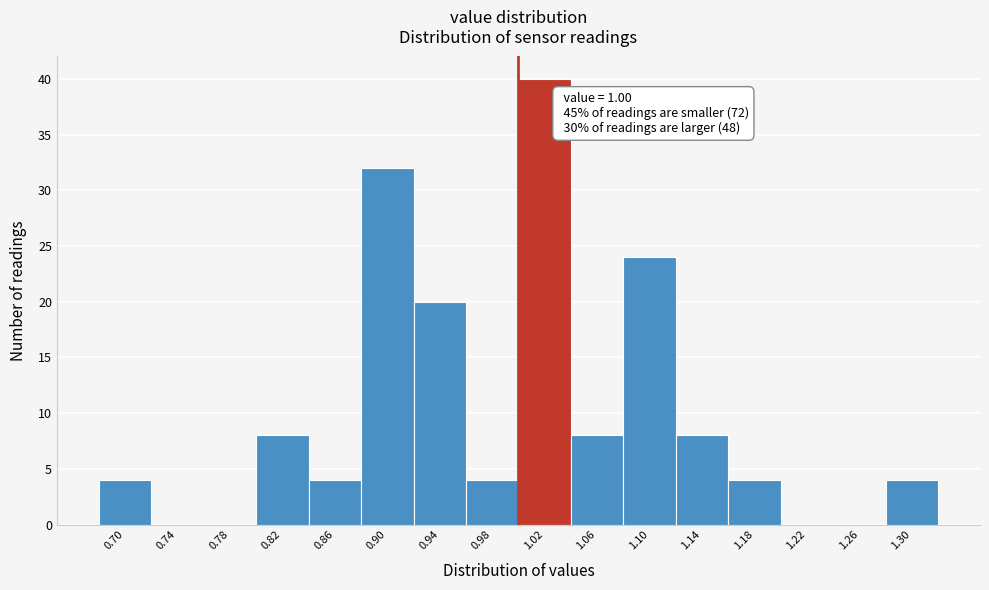

Which range on the x-axis has the tallest bar?

1.00 to 1.04